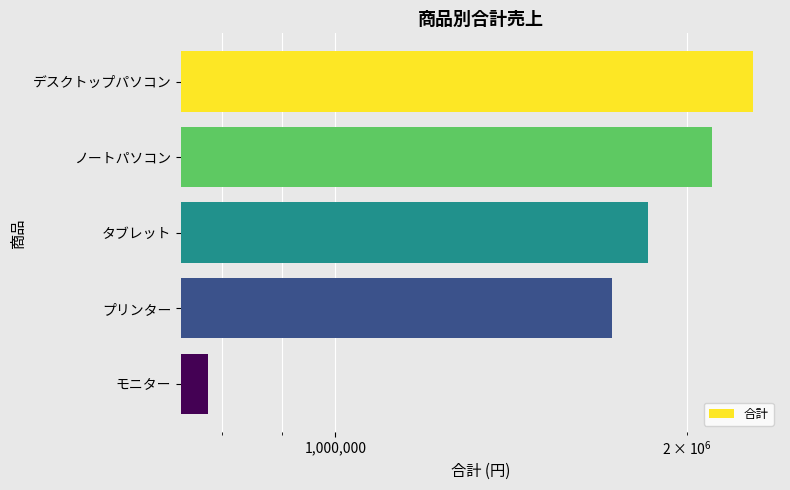

Are the bars grouped side by side (vs. stacked)?

No